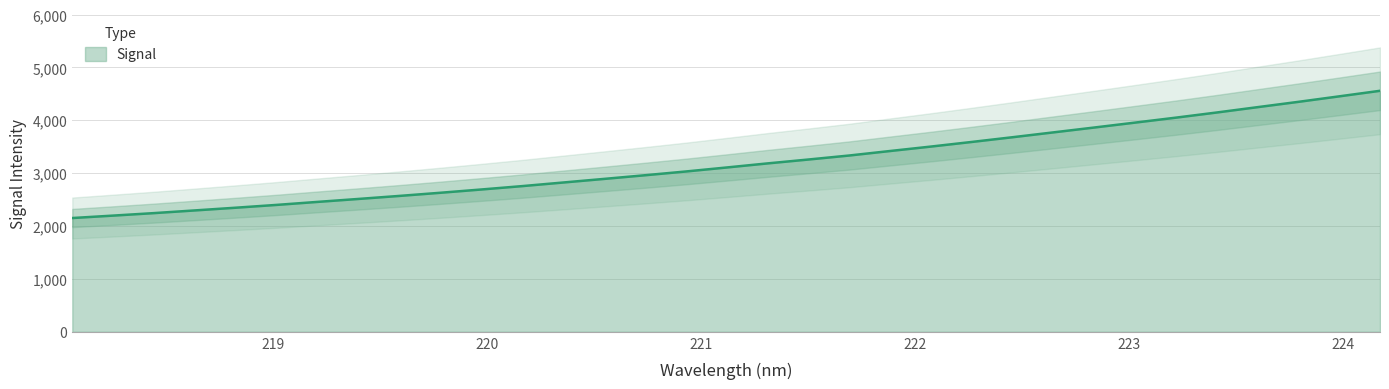

At which category does the chart reach its minimum across all series?

218.0596